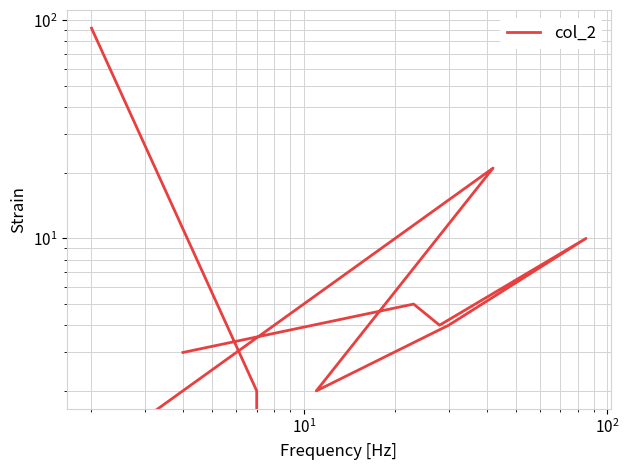

What is the label of the 8th point from the right?

$\mathdefault{10^{2}}$